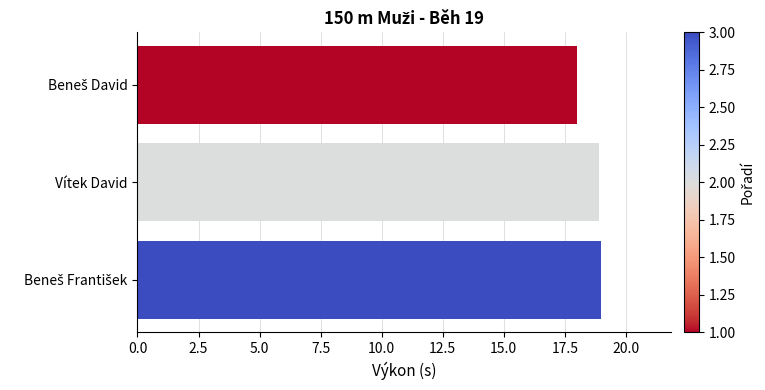

What is the average value?

18.6